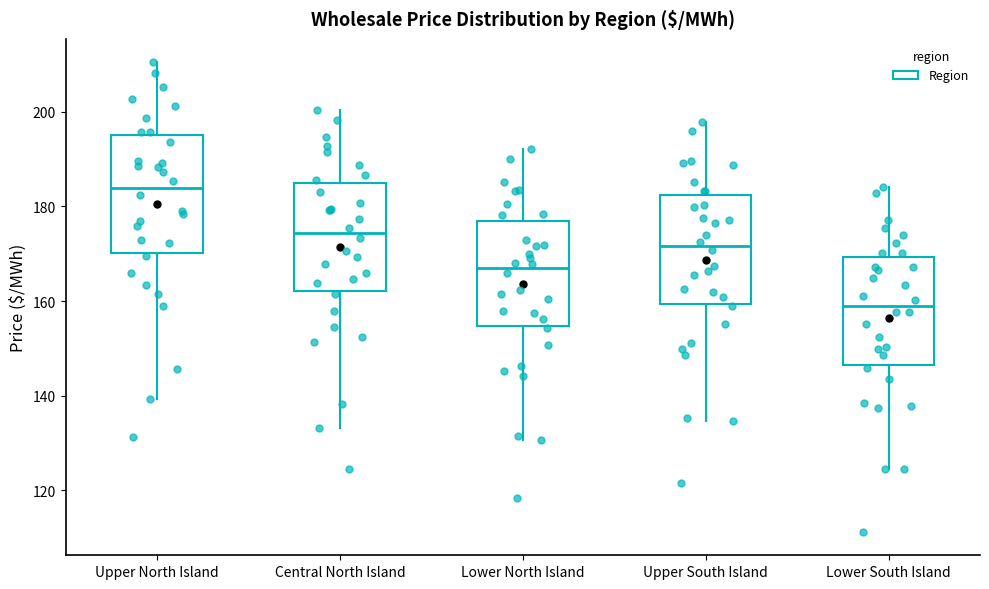

Which box has the lowest median line?

Lower South Island